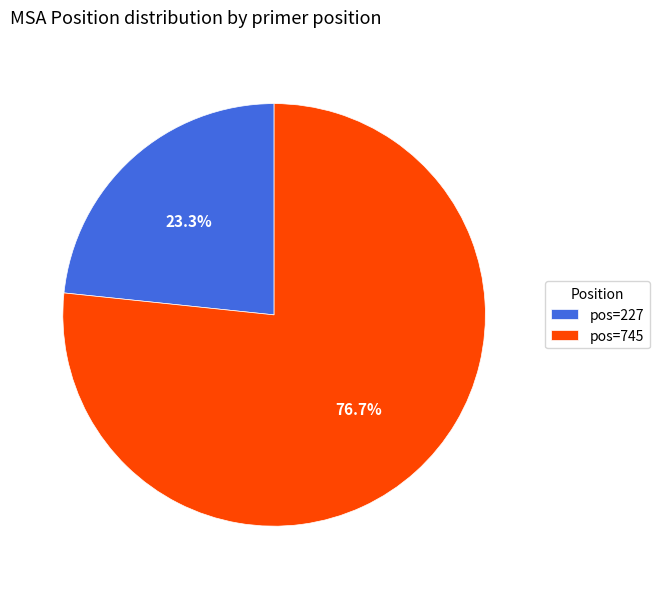

Combined, do pos=745 and pos=227 account for over 50%?

Yes